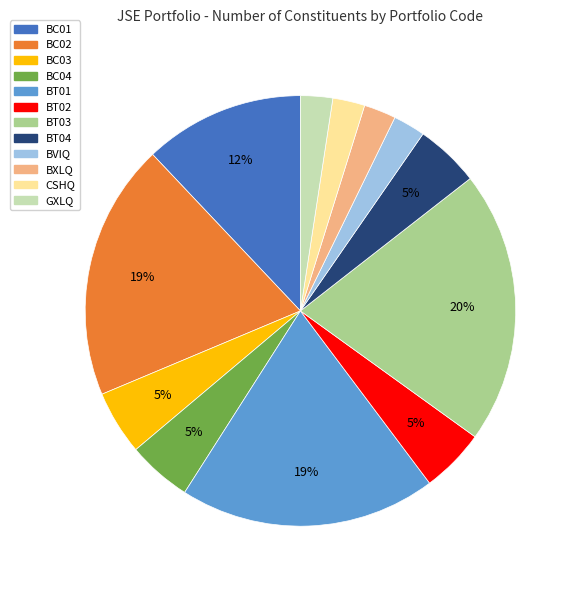

Is it true that BT04 is 5% of the pie?

True